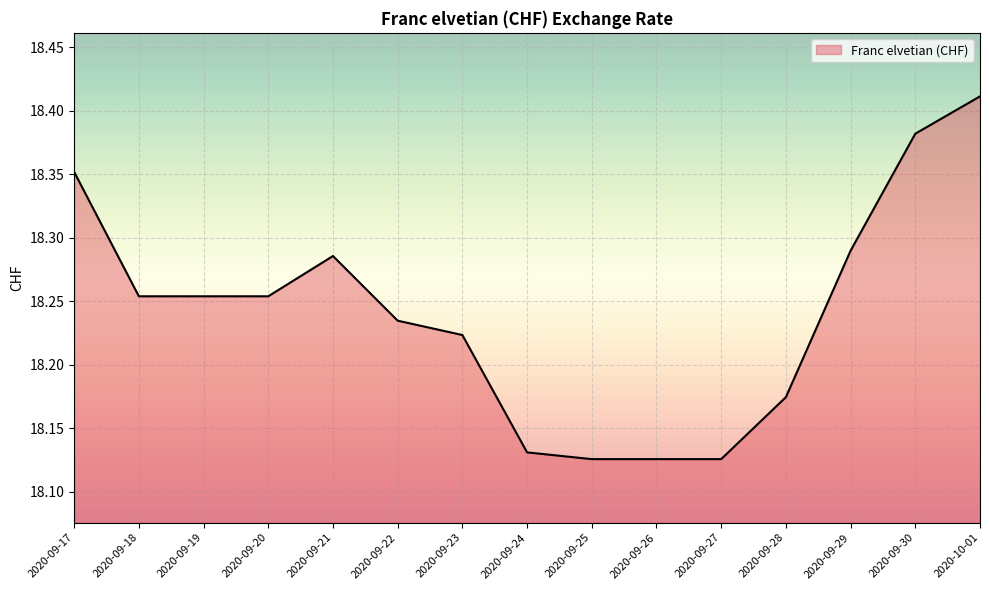

Which category has the highest value across all series?

2020-10-01